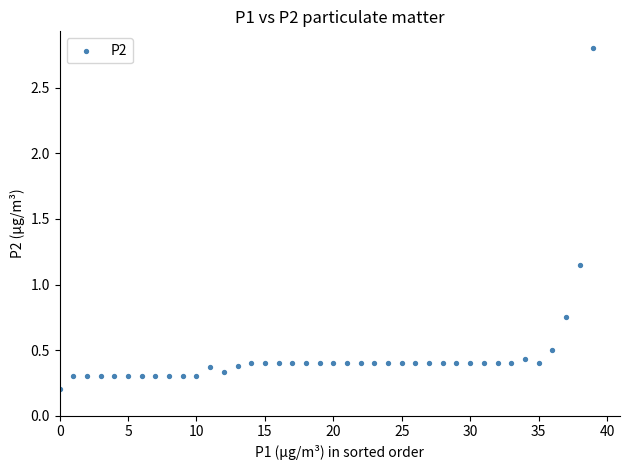

What is the range of Y values (max minus min)?

2.6